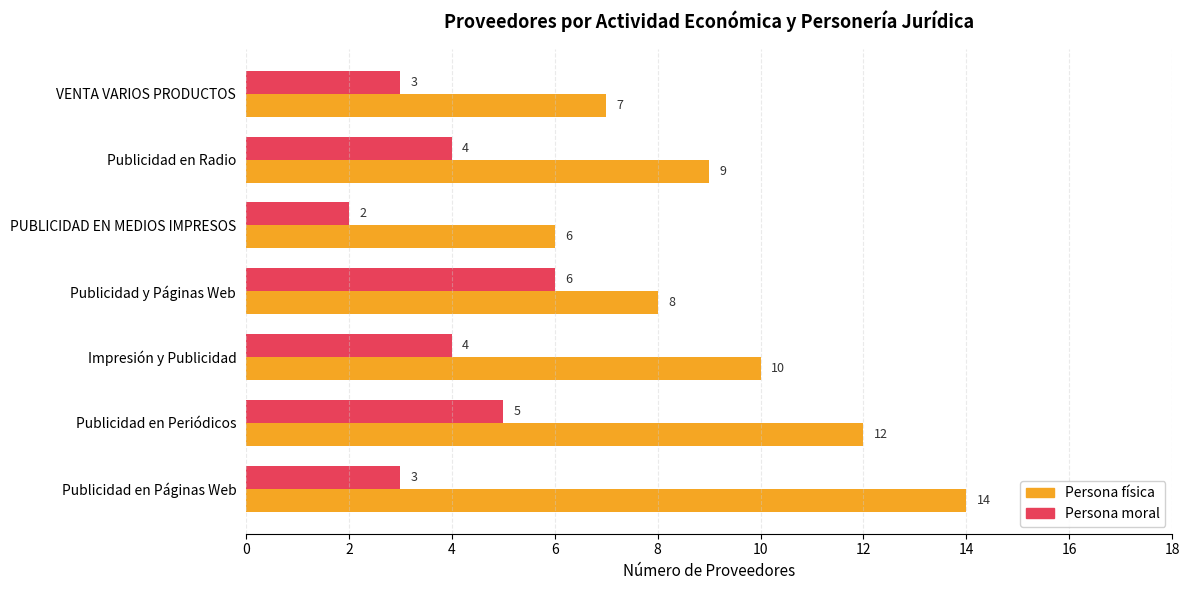

What is the sum of the Persona física values at Impresión y Publicidad and Publicidad en Periódicos?

22